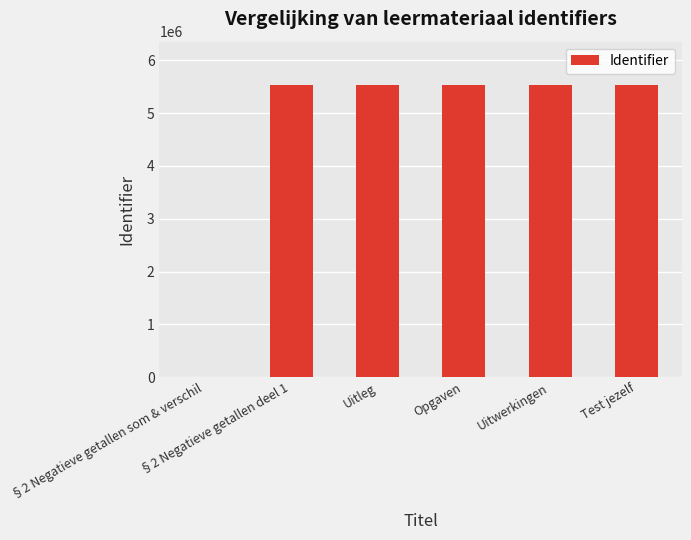

What is the sum of all values?

27628184